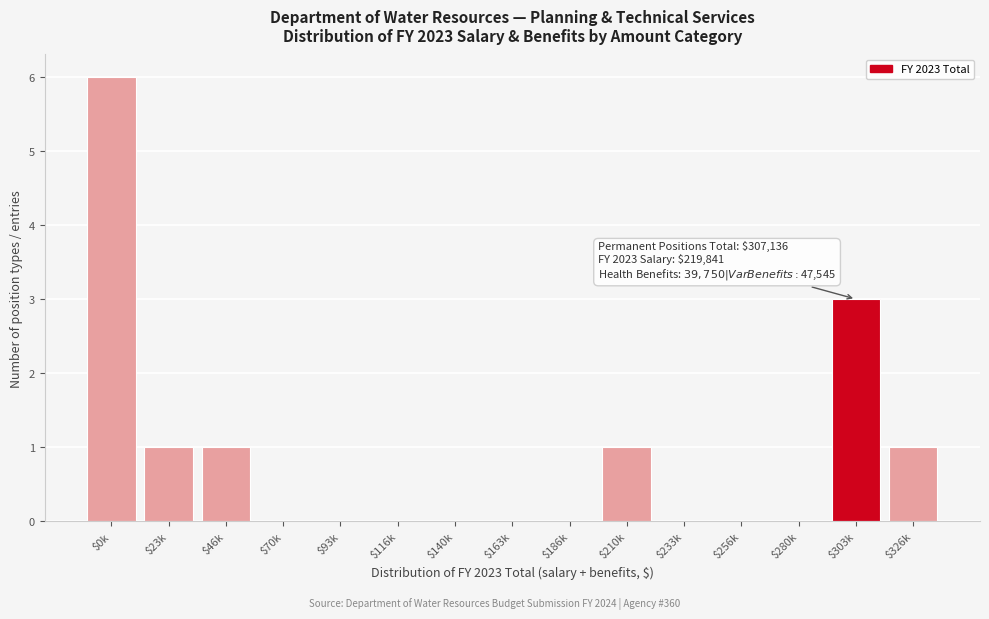

What is the sum of all values?

13